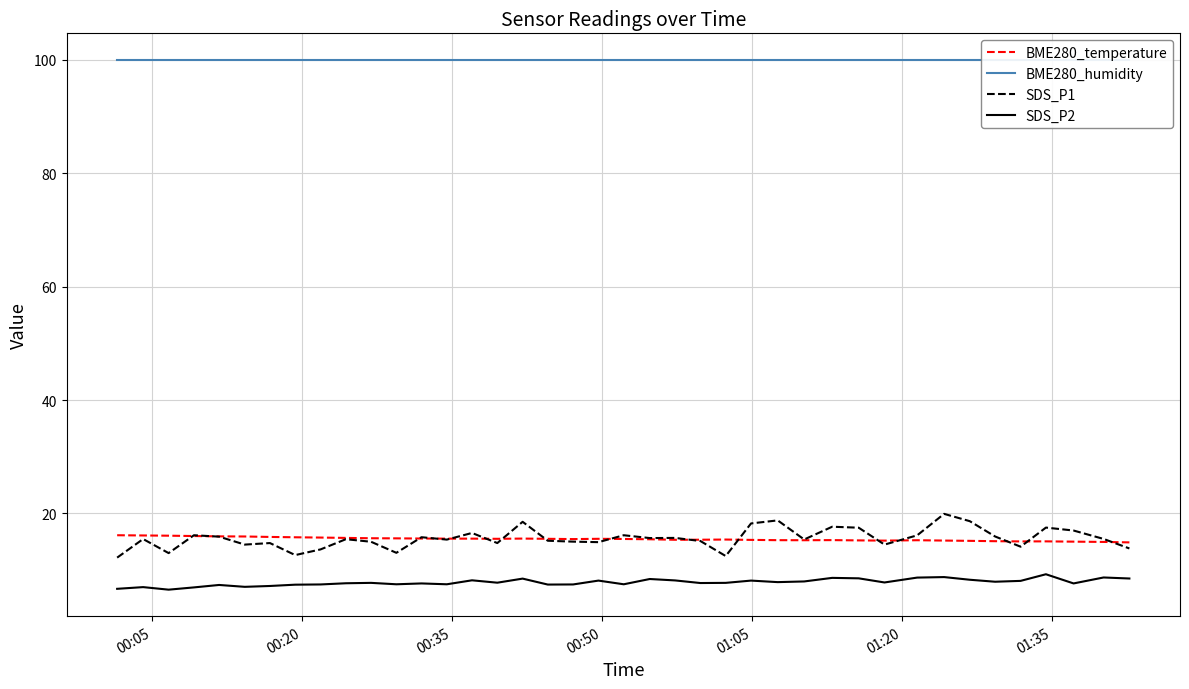

How many values in the SDS_P1 series exceed 15?

26